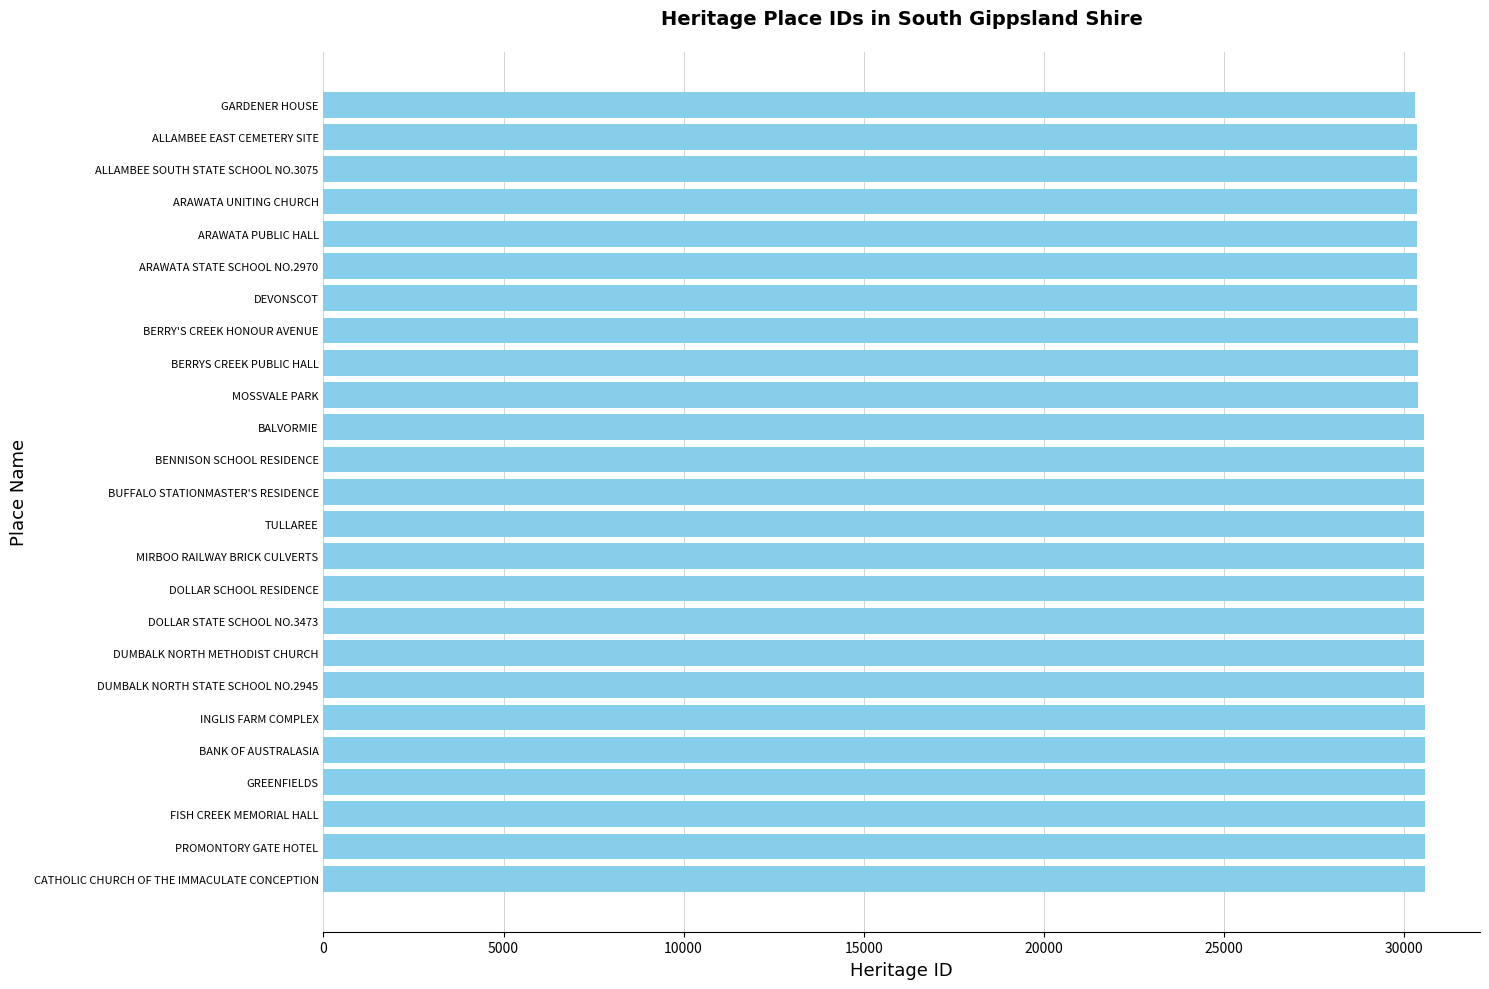

What is the label of the 23rd bar from the bottom?

ALLAMBEE SOUTH STATE SCHOOL NO.3075